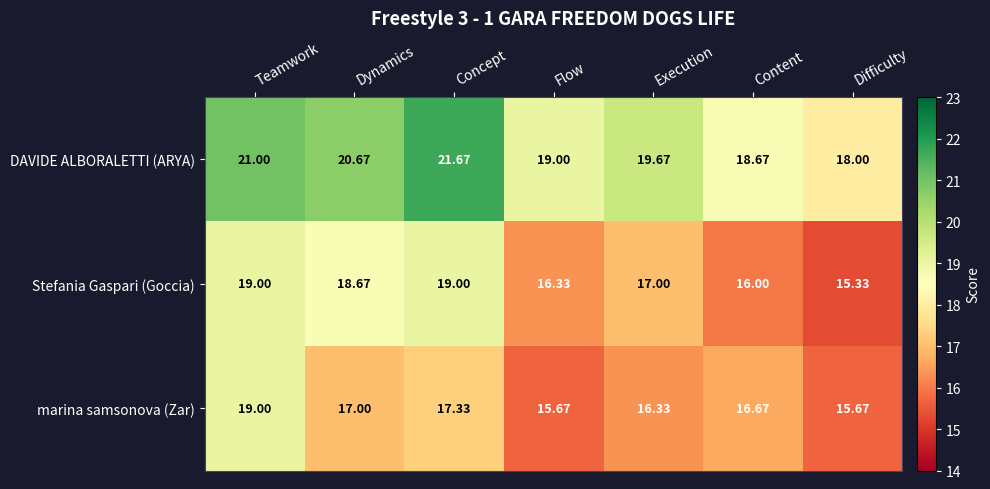

Which category has the lowest value in the Stefania Gaspari (Goccia) series?

Difficulty